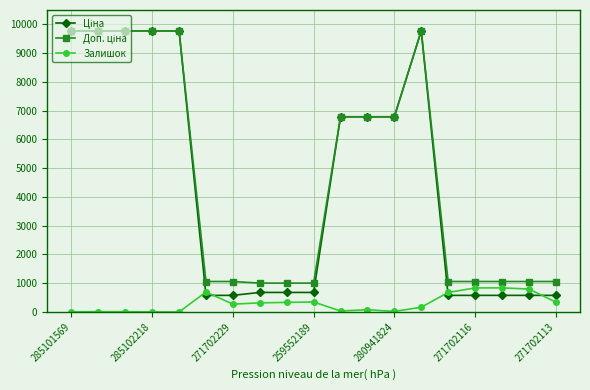

What is the value of the Залишок point at the 18th from the left?

798.0